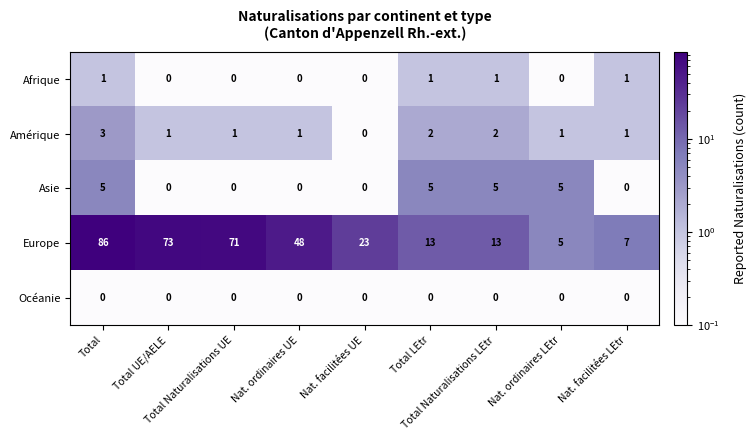

Which series has the largest range (max minus min)?

Europe